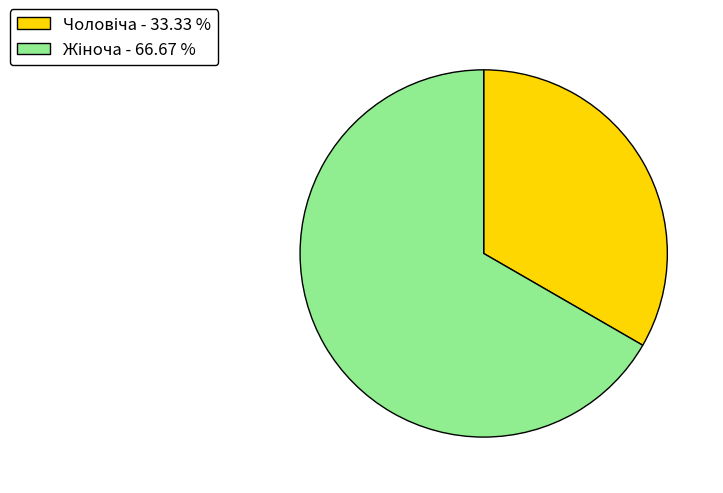

Does any single category account for the majority?

Yes